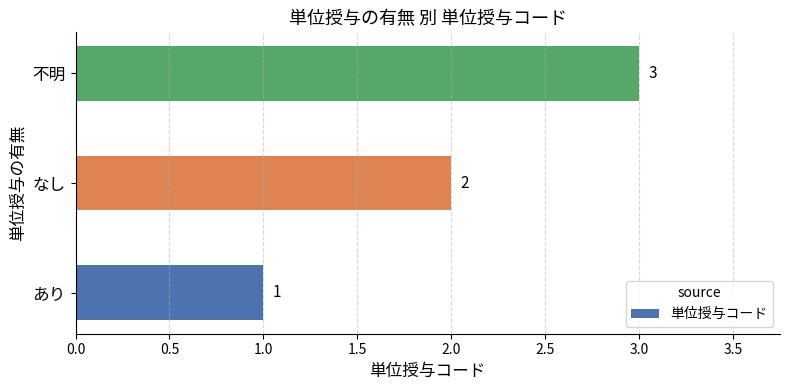

Which has a higher value, あり or 不明?

不明